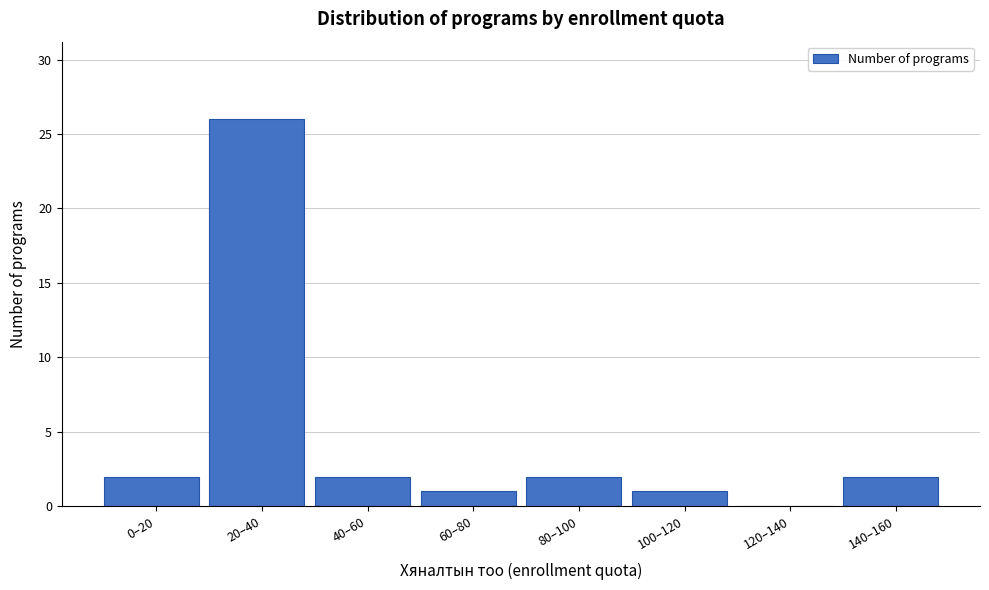

Reading right to left, what are all the values shown in this chart?

140–160=2	120–140=0	100–120=1	80–100=2	60–80=1	40–60=2	20–40=26	0–20=2